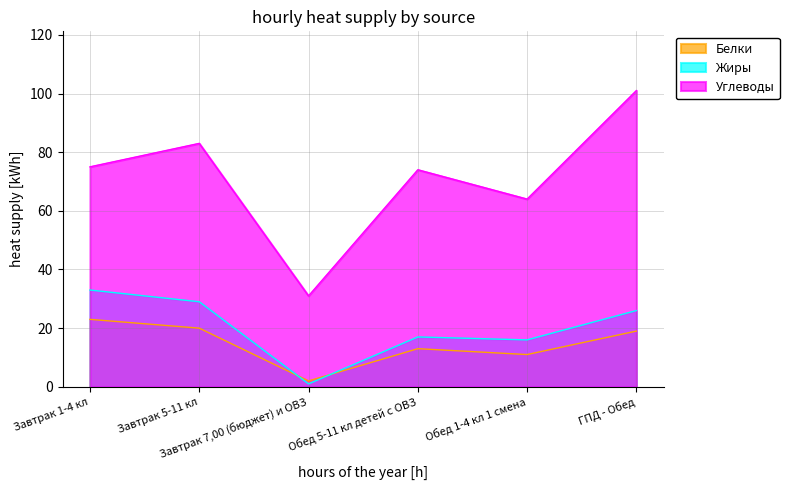

True or false: Белки and Углеводы cross at least once.

False